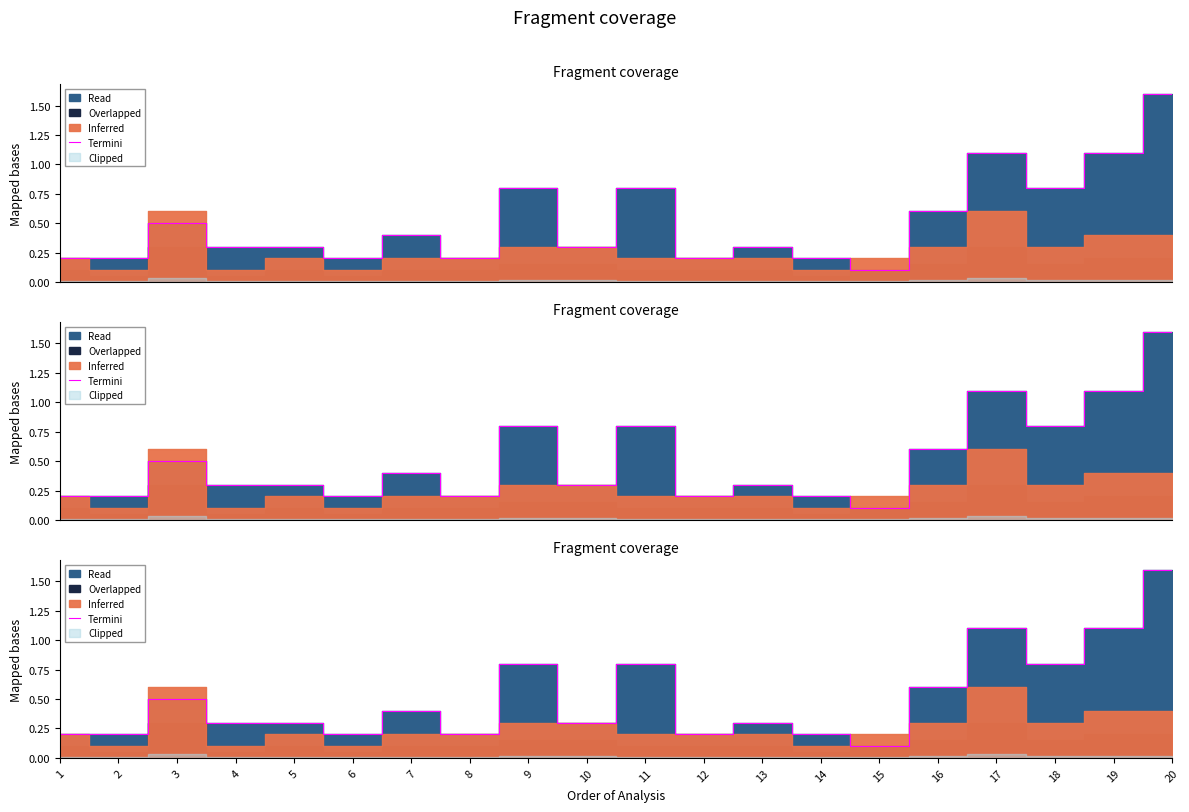

List the labels in order of value, smallest first.

15, 1, 2, 6, 8, 12, 14, 4, 5, 10, 13, 7, 3, 16, 9, 11, 18, 17, 19, 20